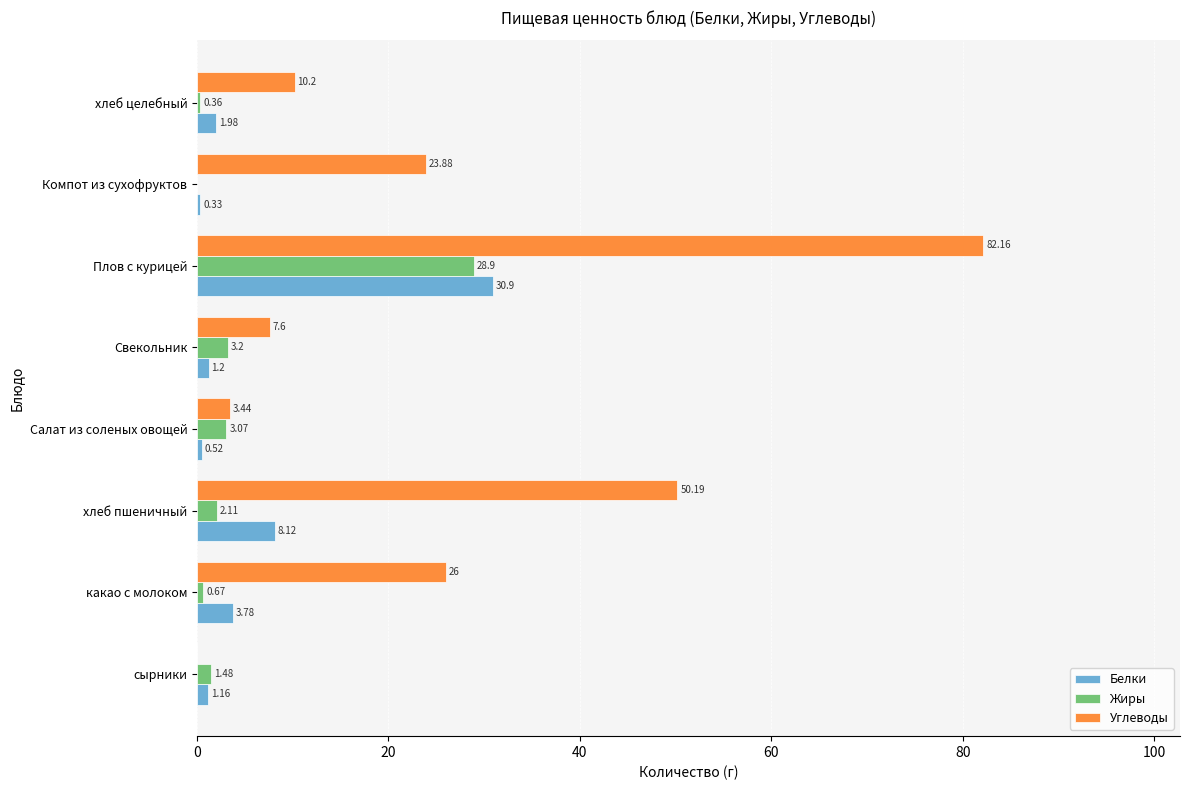

Which series has the largest total across all categories?

Углеводы